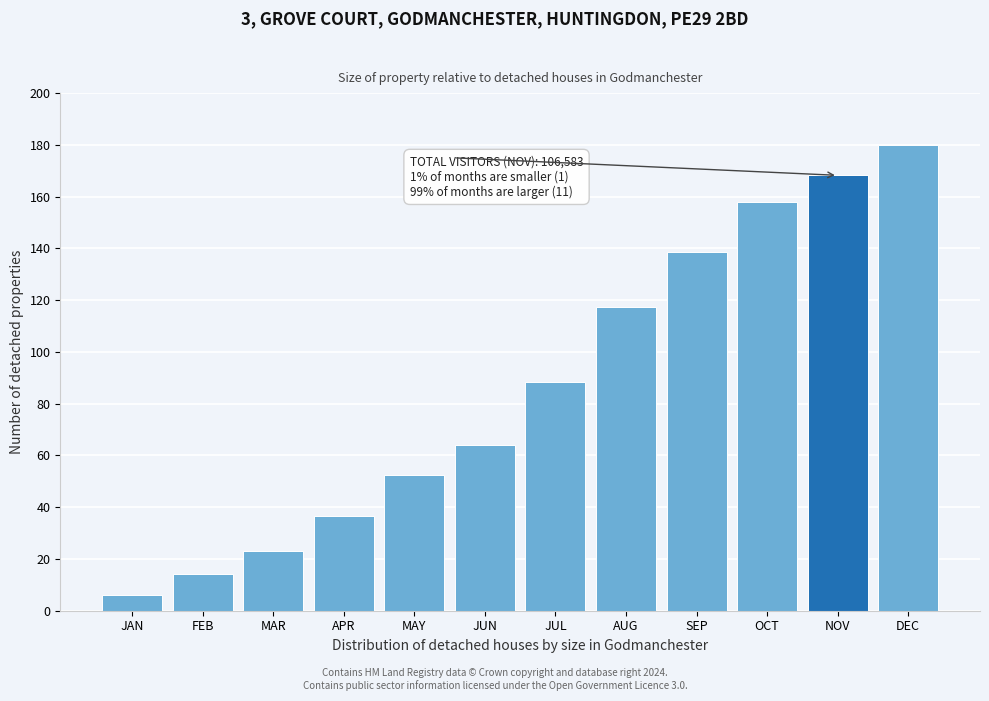

Reading right to left, transcribe all the data shown in this chart.

DEC=180.0	NOV=168.2	OCT=157.9	SEP=138.6	AUG=117.3	JUL=88.5	JUN=64.0	MAY=52.6	APR=36.7	MAR=23.0	FEB=14.2	JAN=6.2